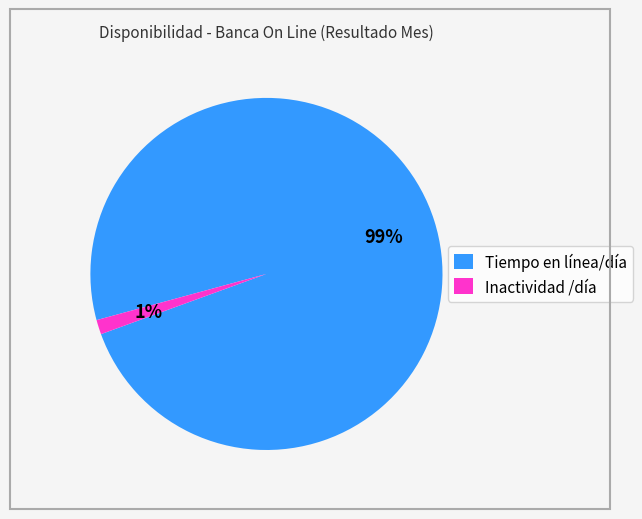

Which has a higher value, Tiempo en línea/día or Inactividad /día?

Tiempo en línea/día